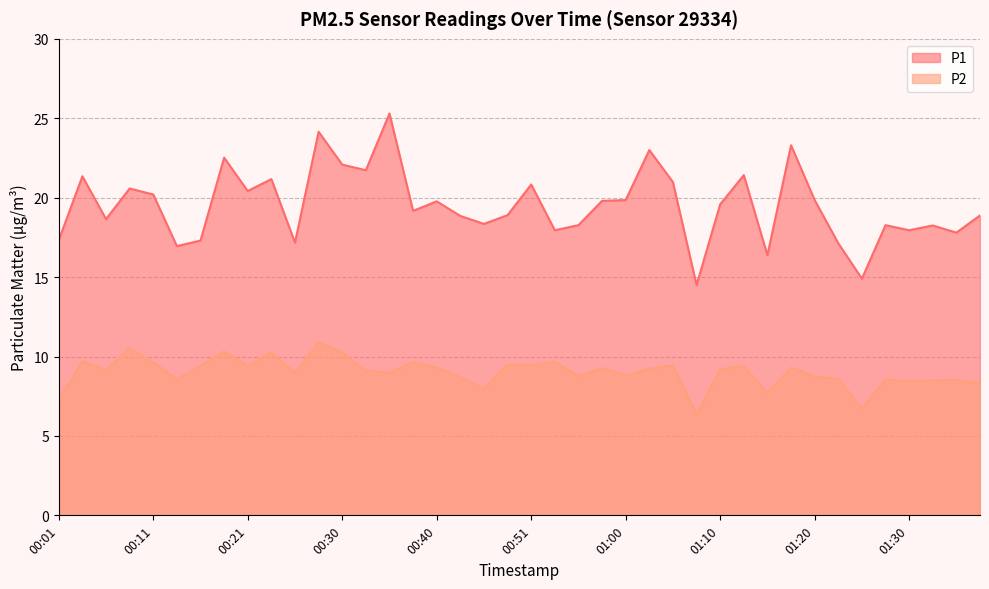

How many interior local valleys does the P2 series have?

13